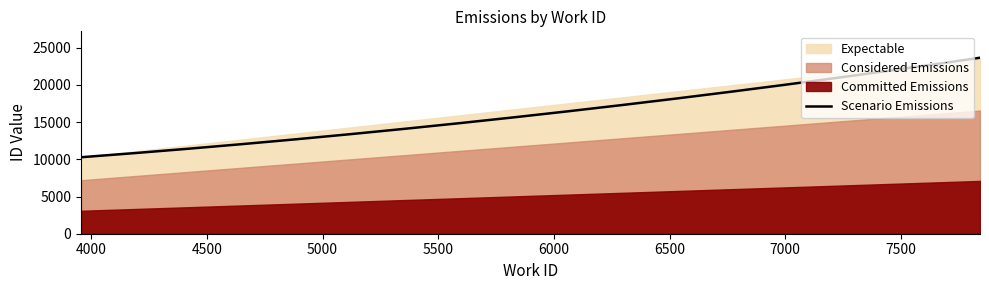

Which category has the highest value in the Expectable series?

7842